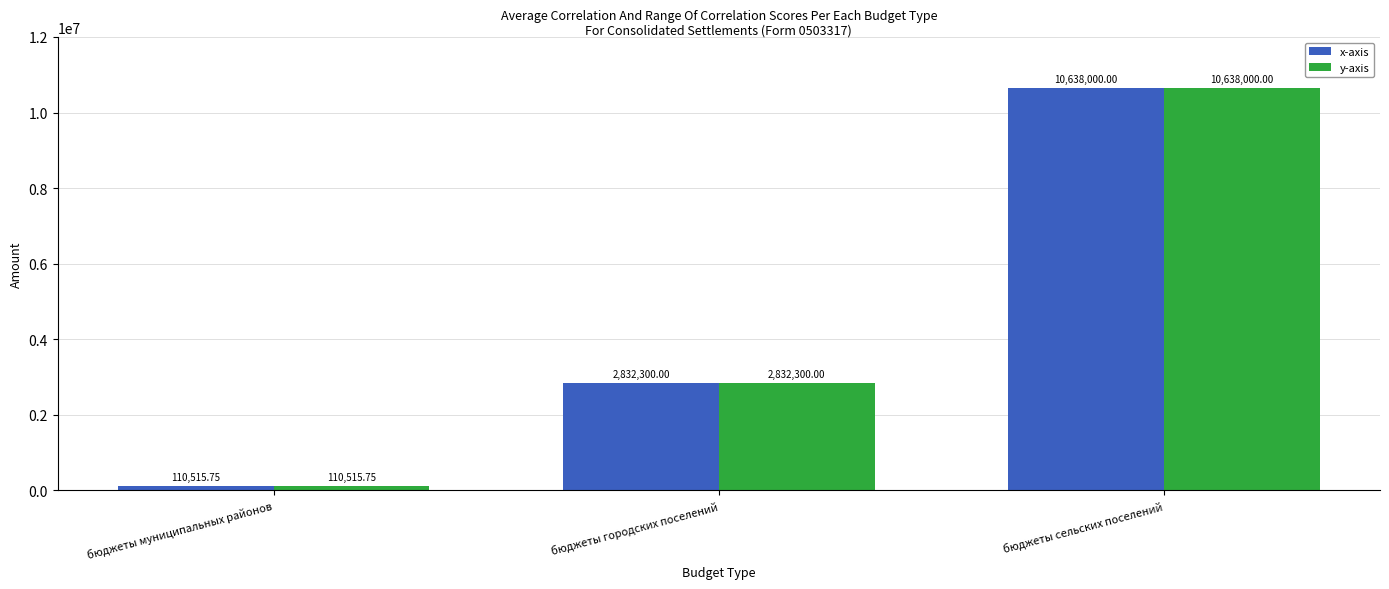

Is the value of x-axis at бюджеты муниципальных районов greater than the value of y-axis at бюджеты сельских поселений?

No